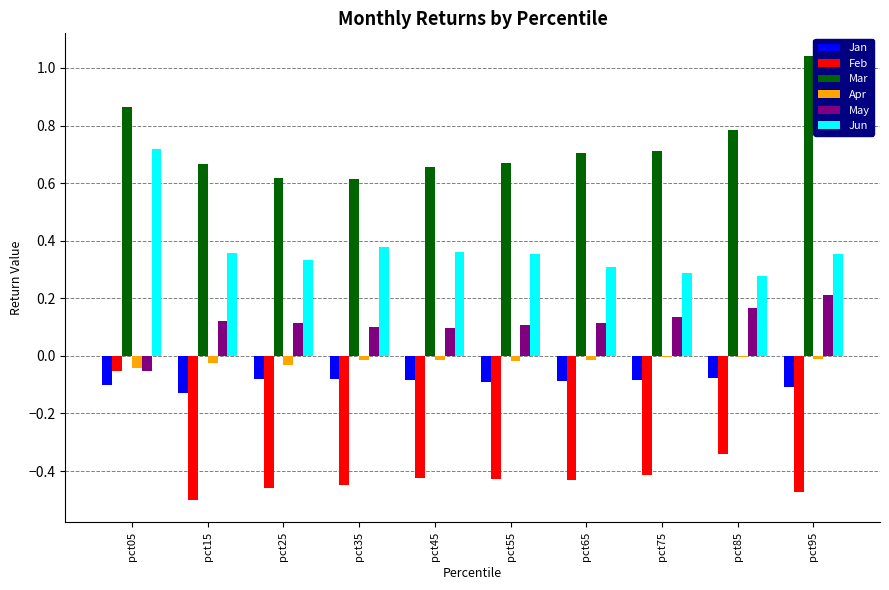

Does the chart contain stacked bars?

No